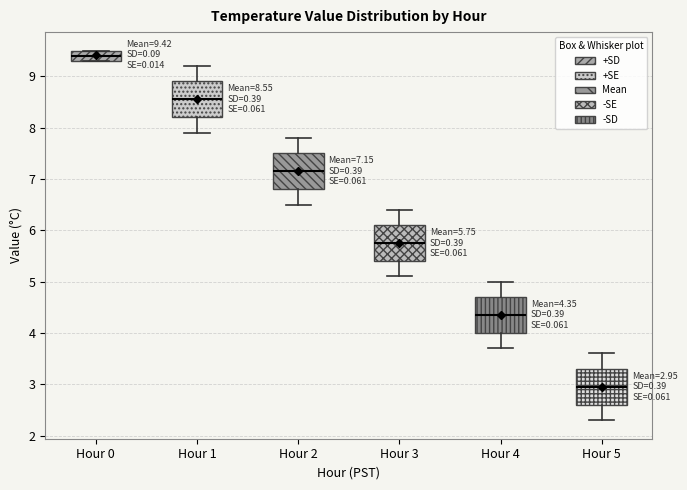

Which box has the highest median line?

Hour 0